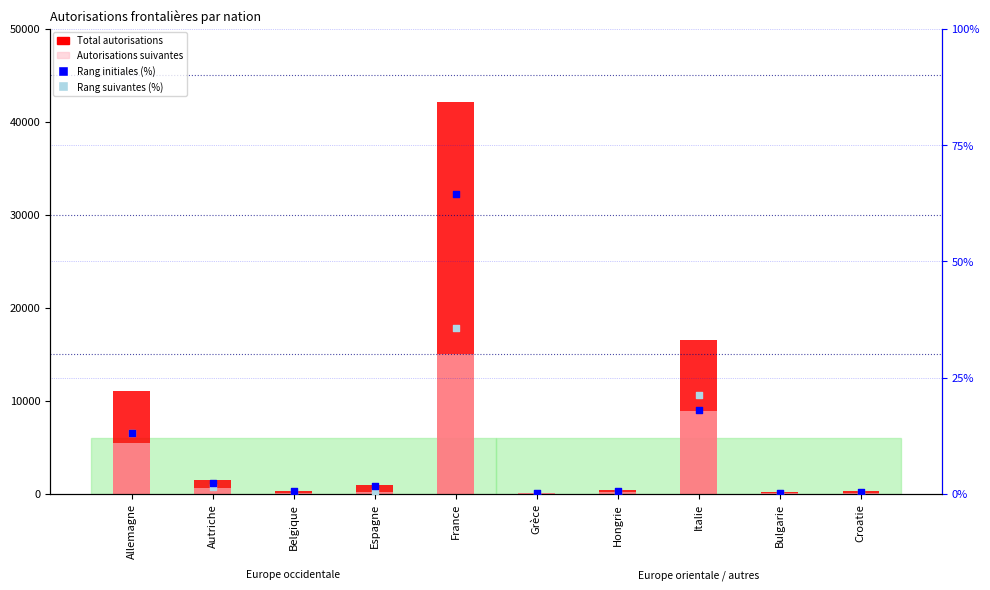

At which category is the sum across all series the highest?

France